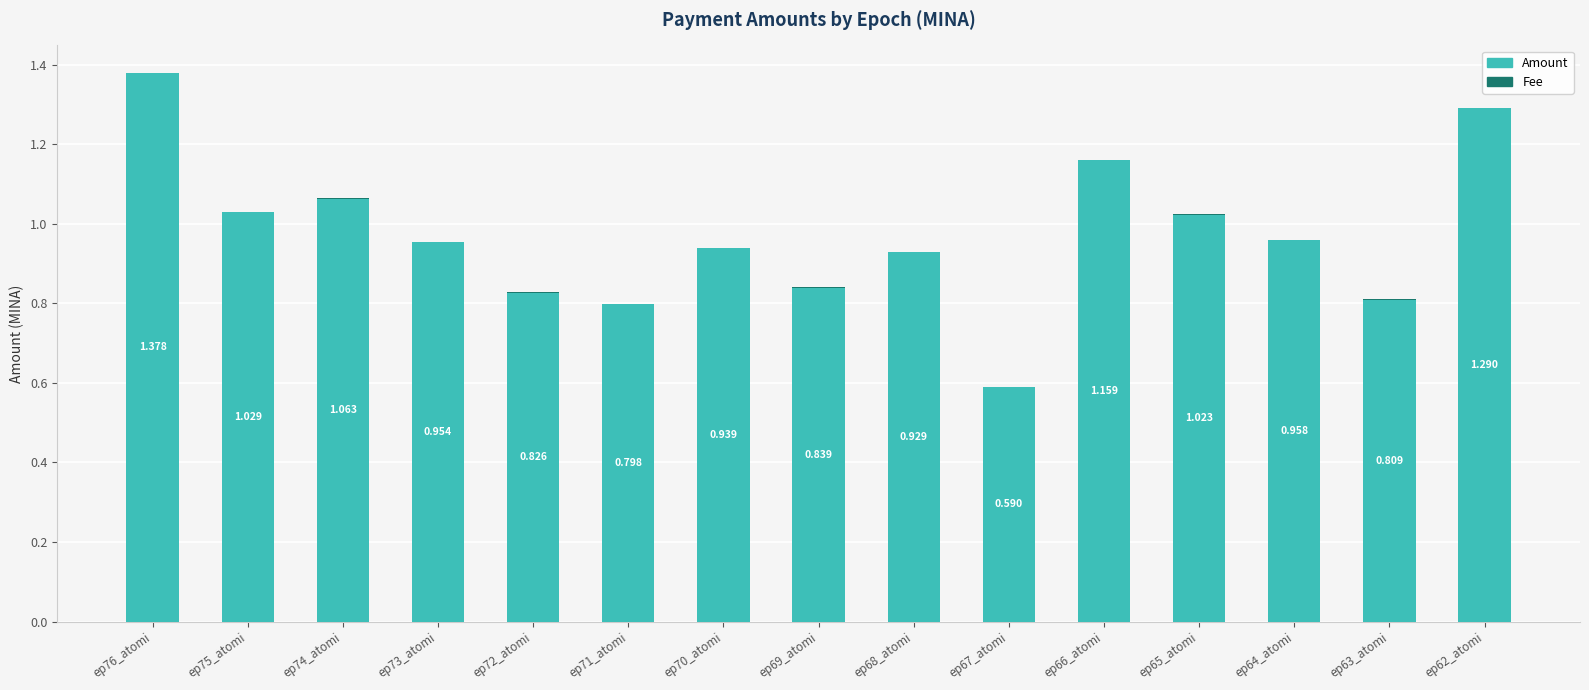

Rank the series by their maximum value, from lowest to highest.

Fee, Amount